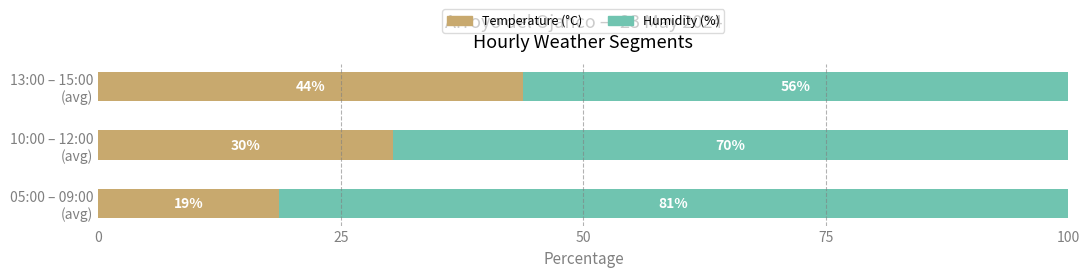

What are all the series names shown in the legend?

Temperature (°C), Humidity (%)